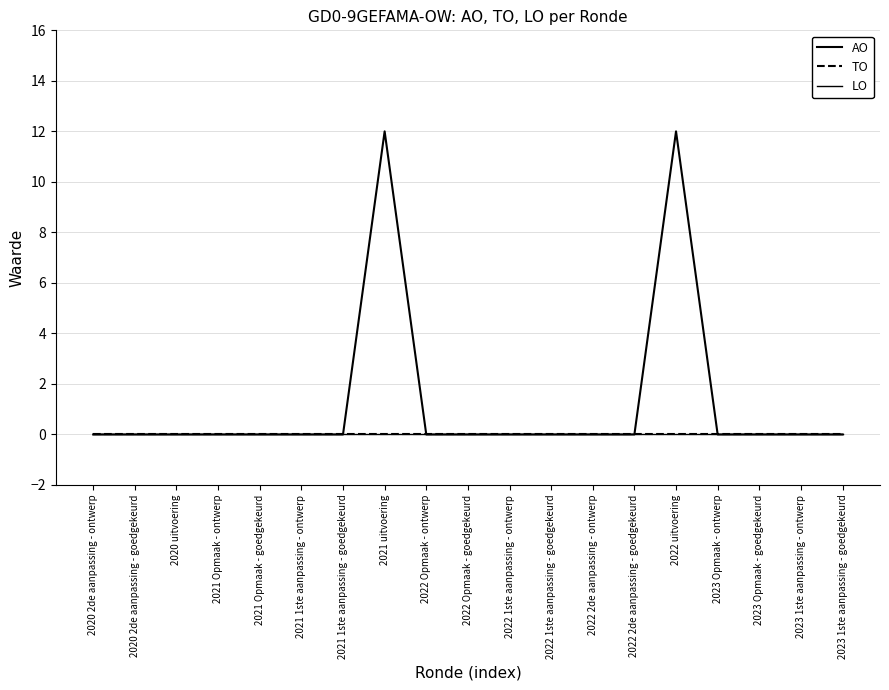

Reading right to left, extract all data points from this chart.

AO: 2023 1ste aanpassing - goedgekeurd=0	2023 1ste aanpassing - ontwerp=0	2023 Opmaak - goedgekeurd=0	2023 Opmaak - ontwerp=0	2022 uitvoering=12	2022 2de aanpassing - goedgekeurd=0	2022 2de aanpassing - ontwerp=0	2022 1ste aanpassing - goedgekeurd=0	2022 1ste aanpassing - ontwerp=0	2022 Opmaak - goedgekeurd=0	2022 Opmaak - ontwerp=0	2021 uitvoering=12	2021 1ste aanpassing - goedgekeurd=0	2021 1ste aanpassing - ontwerp=0	2021 Opmaak - goedgekeurd=0	2021 Opmaak - ontwerp=0	2020 uitvoering=0	2020 2de aanpassing - goedgekeurd=0	2020 2de aanpassing - ontwerp=0
TO: 2023 1ste aanpassing - goedgekeurd=0	2023 1ste aanpassing - ontwerp=0	2023 Opmaak - goedgekeurd=0	2023 Opmaak - ontwerp=0	2022 uitvoering=0	2022 2de aanpassing - goedgekeurd=0	2022 2de aanpassing - ontwerp=0	2022 1ste aanpassing - goedgekeurd=0	2022 1ste aanpassing - ontwerp=0	2022 Opmaak - goedgekeurd=0	2022 Opmaak - ontwerp=0	2021 uitvoering=0	2021 1ste aanpassing - goedgekeurd=0	2021 1ste aanpassing - ontwerp=0	2021 Opmaak - goedgekeurd=0	2021 Opmaak - ontwerp=0	2020 uitvoering=0	2020 2de aanpassing - goedgekeurd=0	2020 2de aanpassing - ontwerp=0
LO: 2023 1ste aanpassing - goedgekeurd=0	2023 1ste aanpassing - ontwerp=0	2023 Opmaak - goedgekeurd=0	2023 Opmaak - ontwerp=0	2022 uitvoering=0	2022 2de aanpassing - goedgekeurd=0	2022 2de aanpassing - ontwerp=0	2022 1ste aanpassing - goedgekeurd=0	2022 1ste aanpassing - ontwerp=0	2022 Opmaak - goedgekeurd=0	2022 Opmaak - ontwerp=0	2021 uitvoering=0	2021 1ste aanpassing - goedgekeurd=0	2021 1ste aanpassing - ontwerp=0	2021 Opmaak - goedgekeurd=0	2021 Opmaak - ontwerp=0	2020 uitvoering=0	2020 2de aanpassing - goedgekeurd=0	2020 2de aanpassing - ontwerp=0